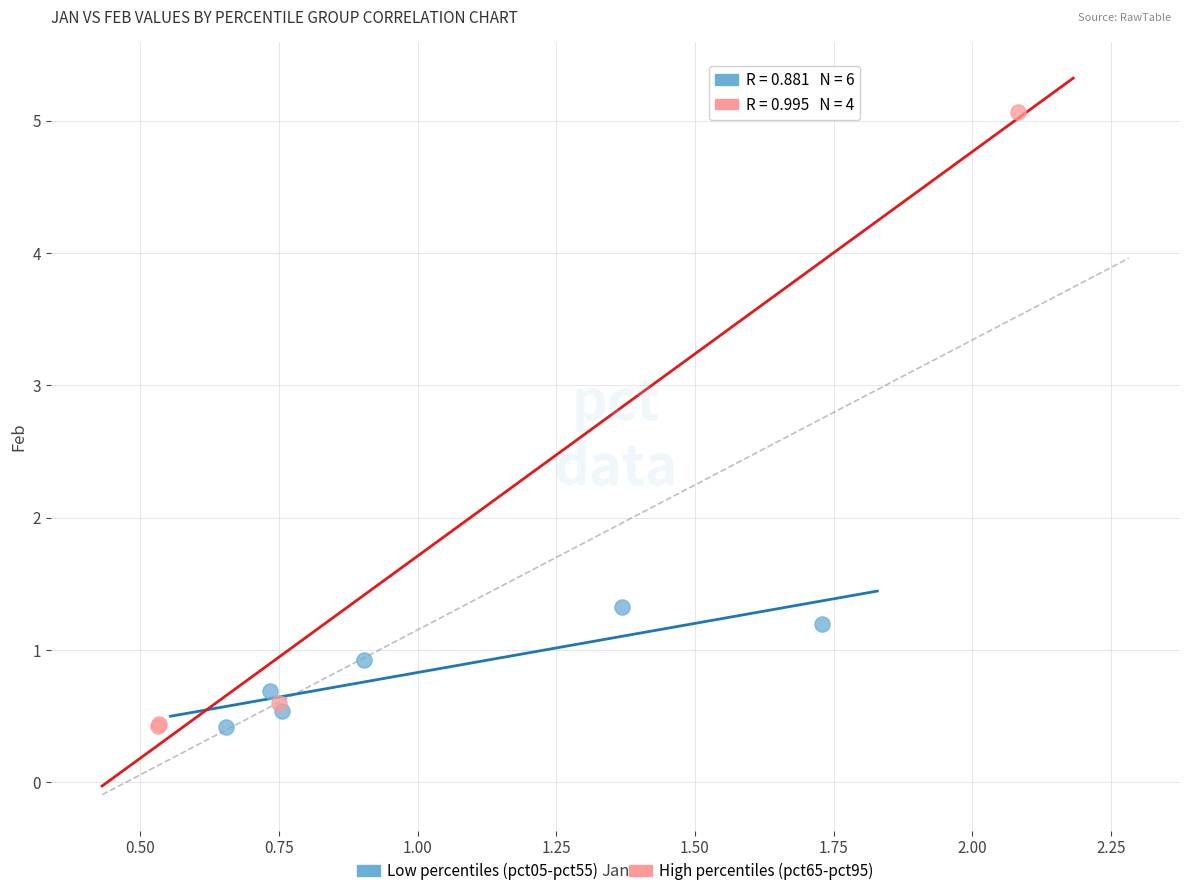

Which series has the widest spread of Y values?

High percentiles (pct65-pct95)